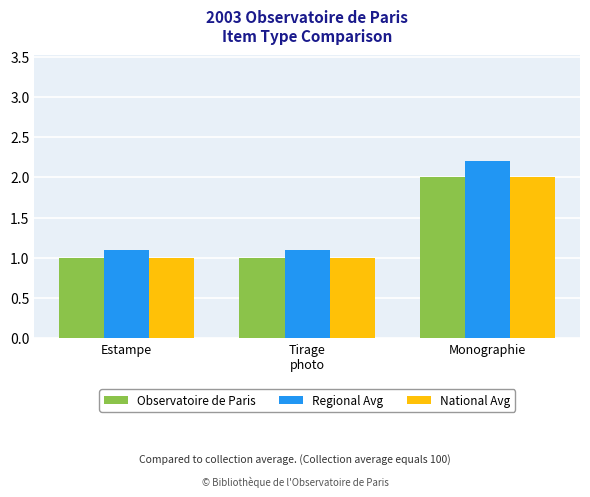

The value of Regional Avg at Estampe is 1.5. True or false?

False